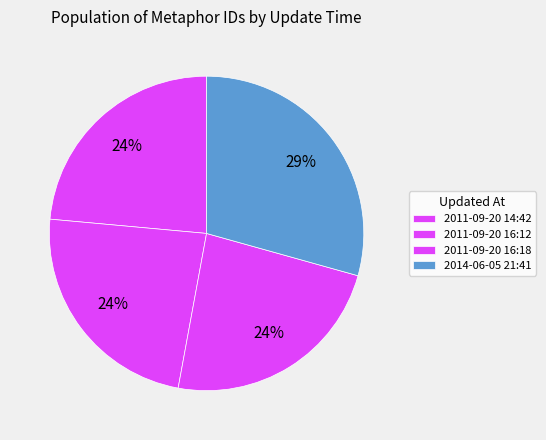

Count the number of slices in the pie.

4